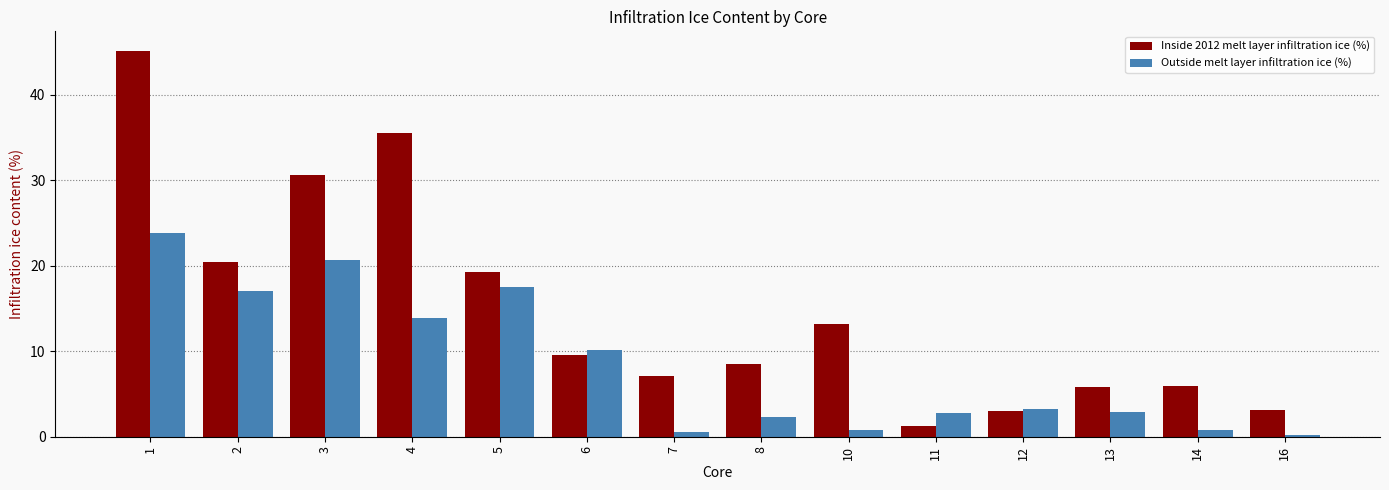

What are all the series names shown in the legend?

Inside 2012 melt layer infiltration ice (%), Outside melt layer infiltration ice (%)